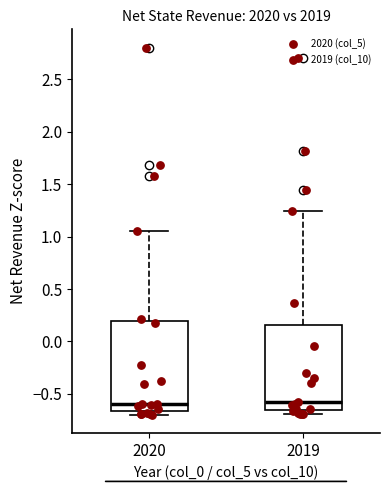

Reading left to right, read every box against the y-axis: the position of its median line, the range the box covers, and the ends of its whiskers. The values are not printed on the chart, so give them approximately, as read against the axis.

2020: median -0.60, box -0.65 to 0.20, whiskers -0.70 to 1.05
2019: median -0.60, box -0.65 to 0.15, whiskers -0.70 to 1.25